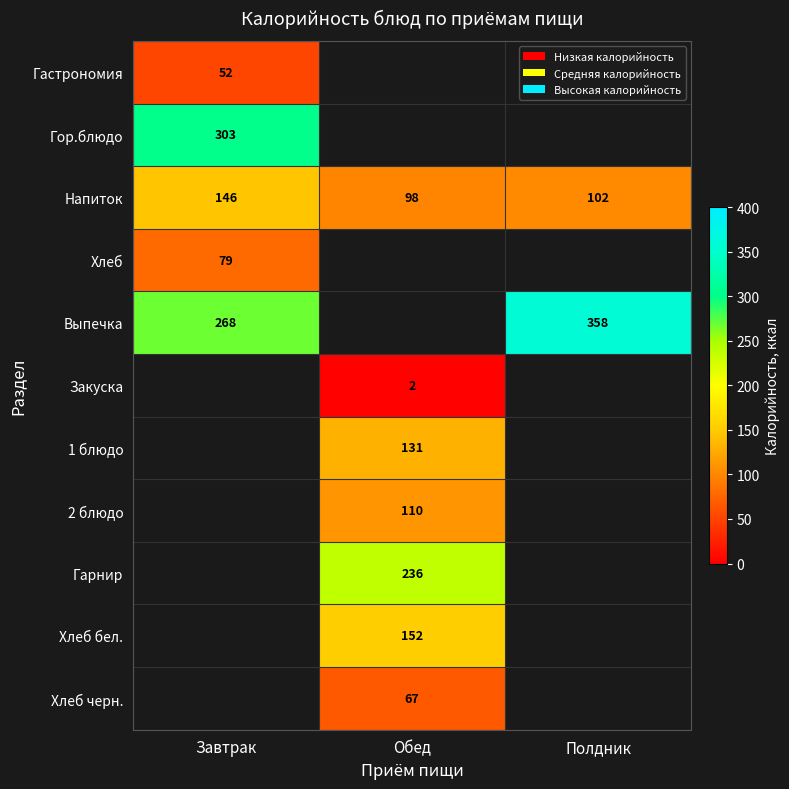

Is it true that Хлеб equals 36 at Завтрак?

False